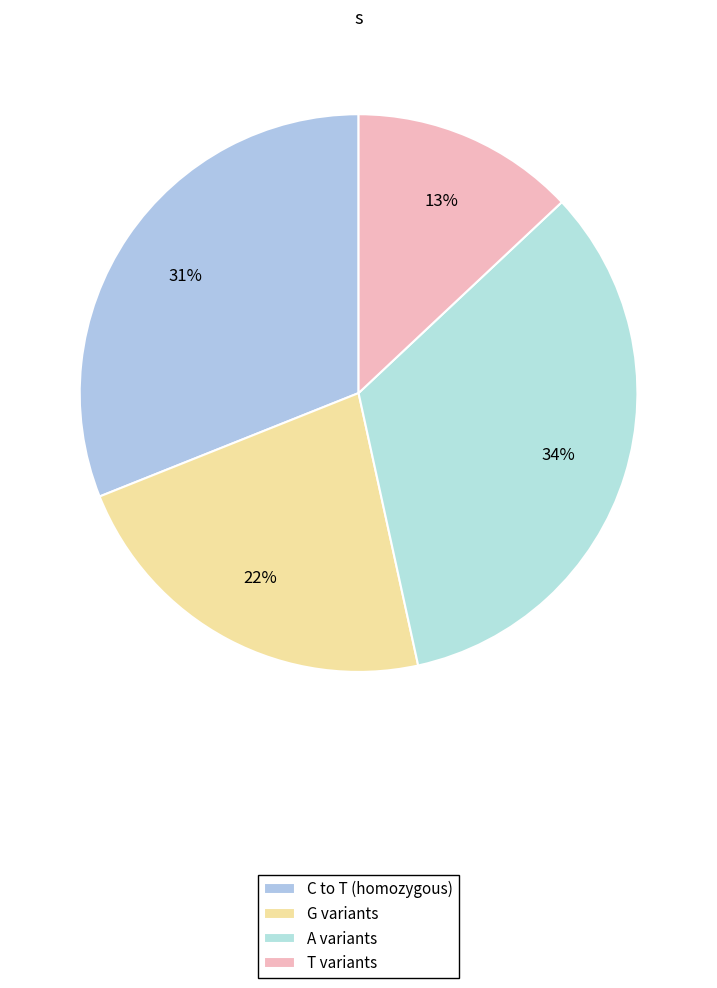

How many slices are in this pie chart?

4